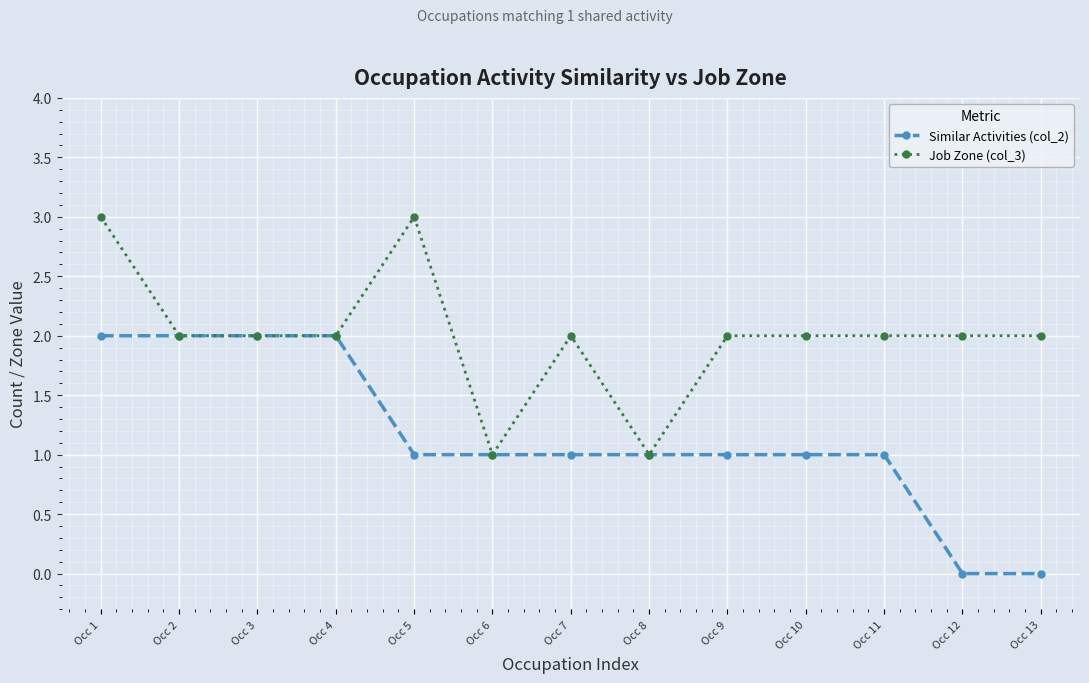

What is the greatest value displayed?

3